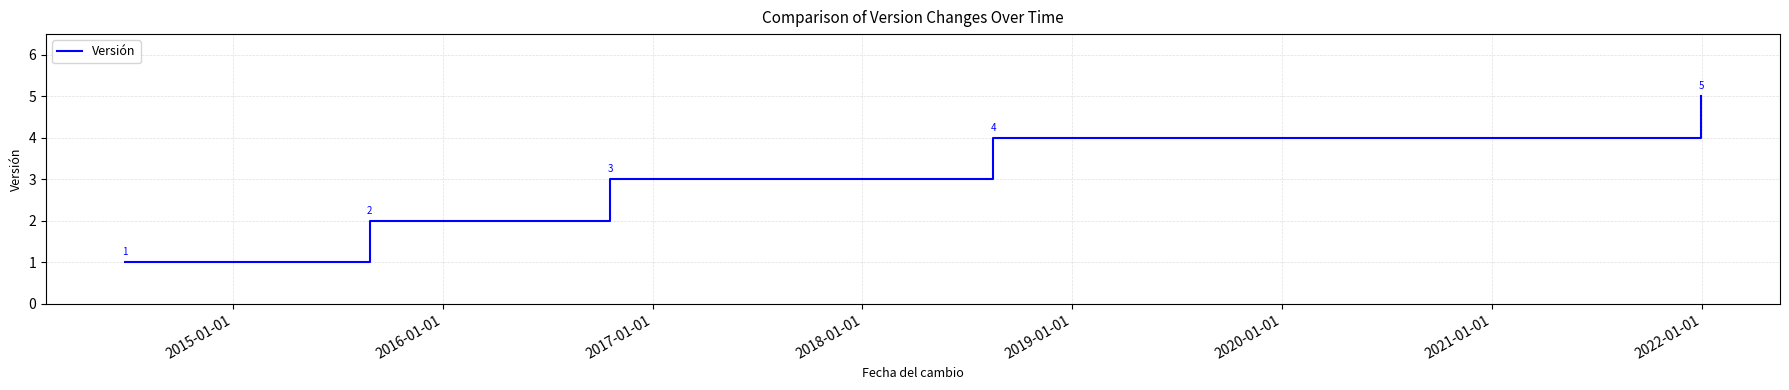

Does the chart display data point markers on the line(s)?

No